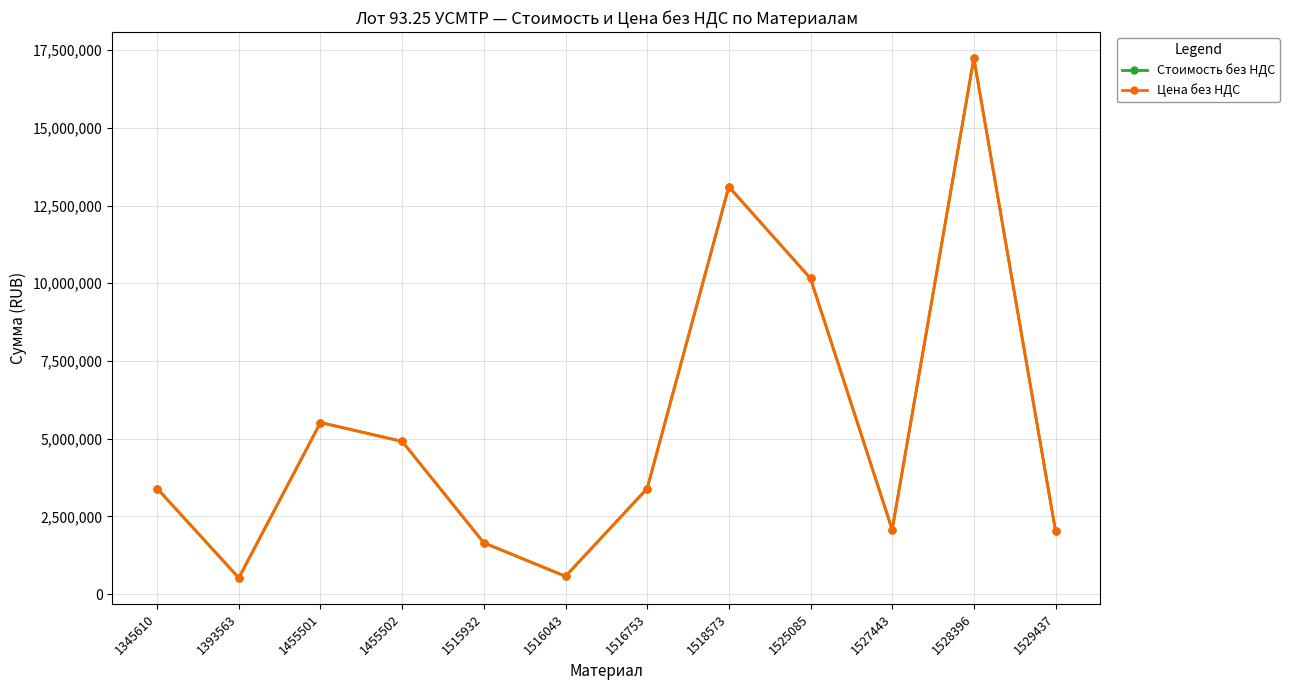

At how many categories does at least one series exceed 624019?

10